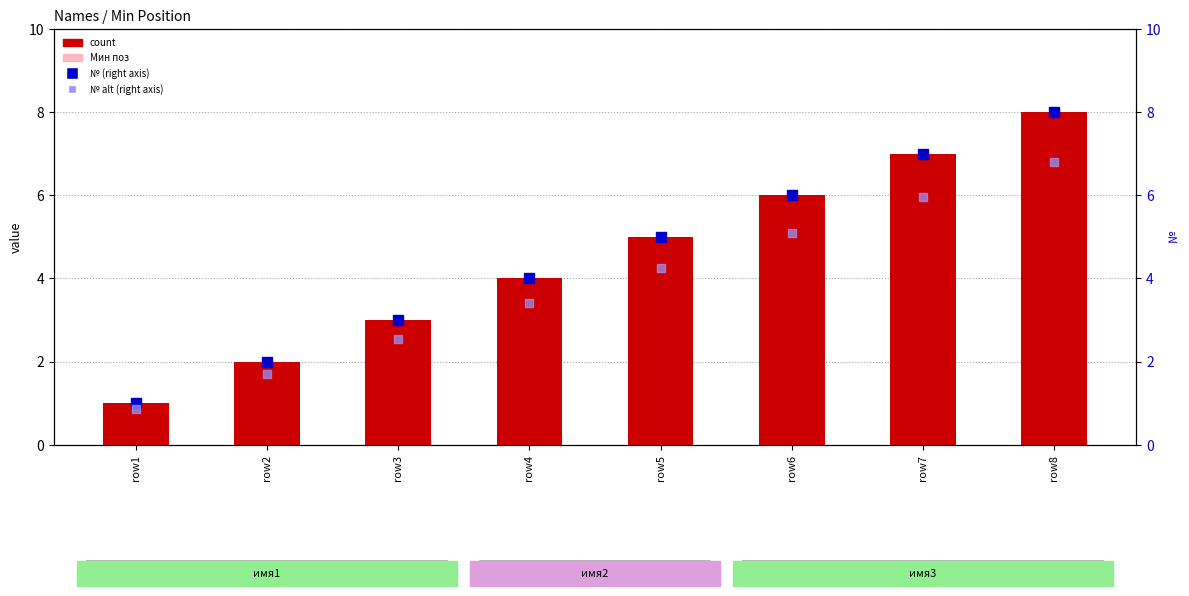

Which series reaches the maximum Y coordinate?

count